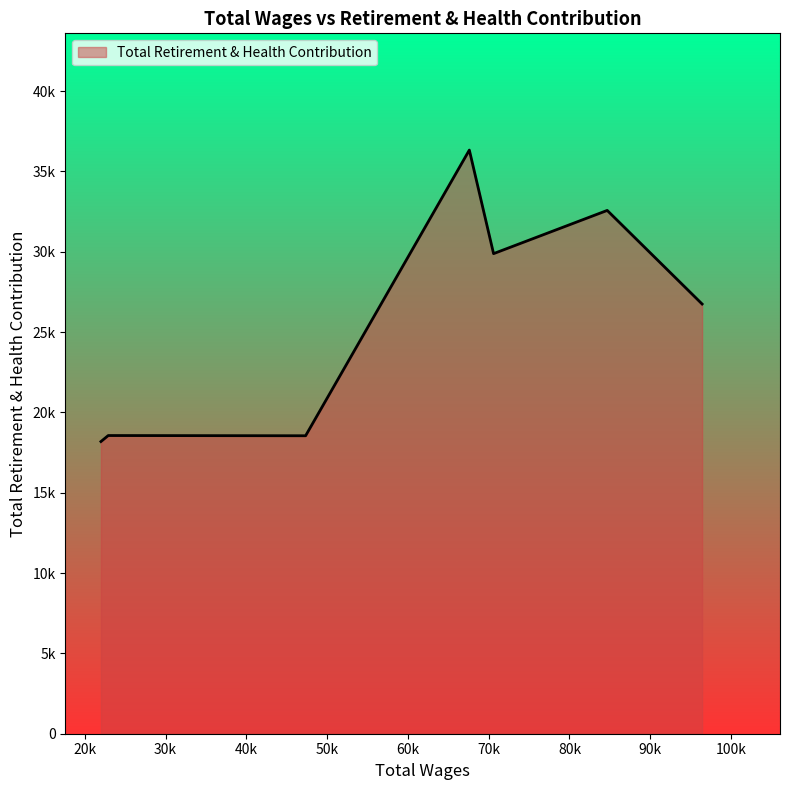

At which category does the chart reach its minimum across all series?

21999.0